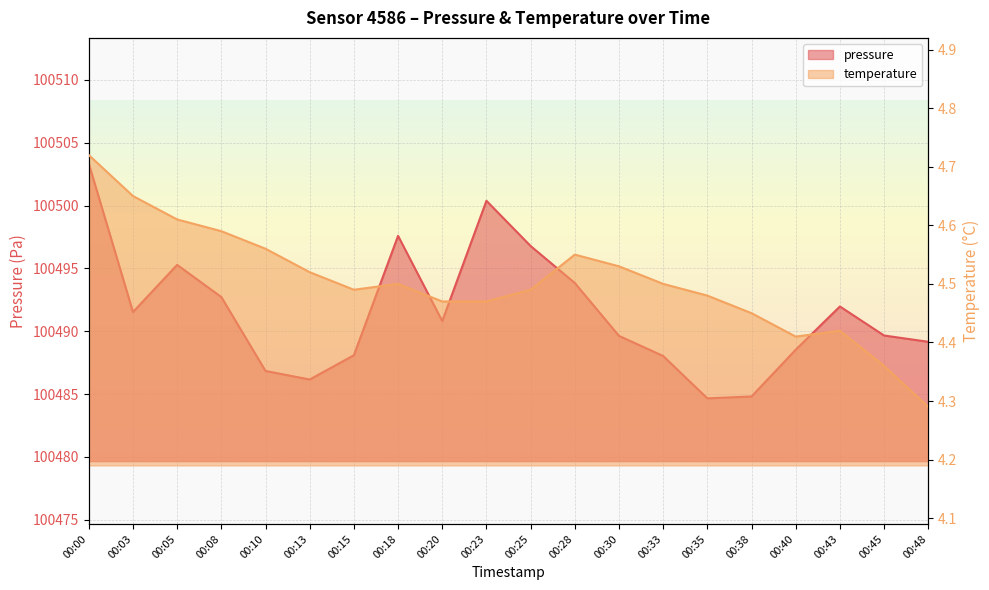

Between 00:25 and 00:43, which is larger?

00:25